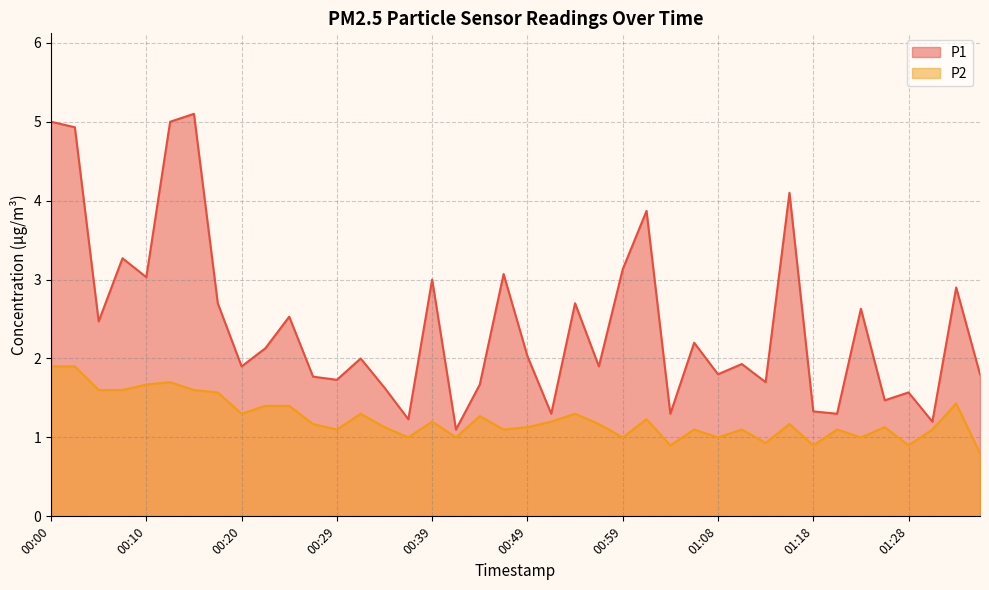

At 01:35, list the series in order from smallest to largest.

P2, P1